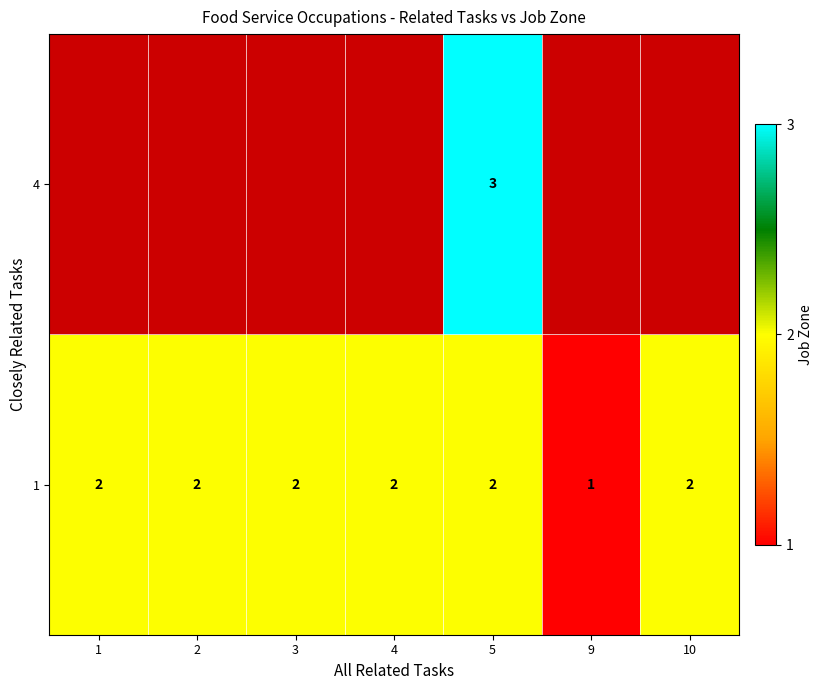

What is the smallest value displayed?

1.0